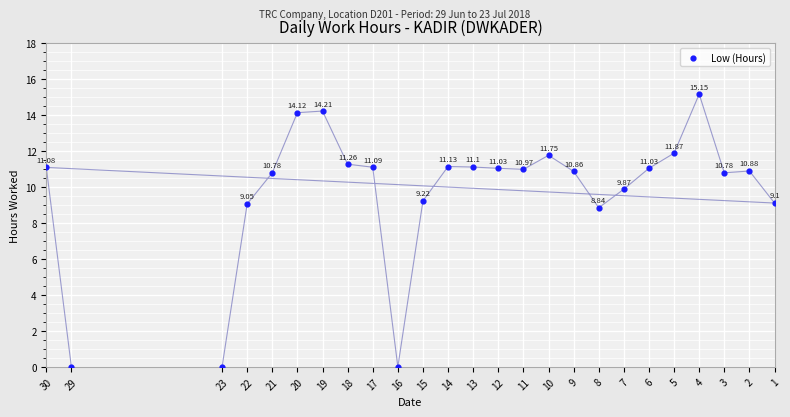

What is the range of Y values (max minus min)?

15.2